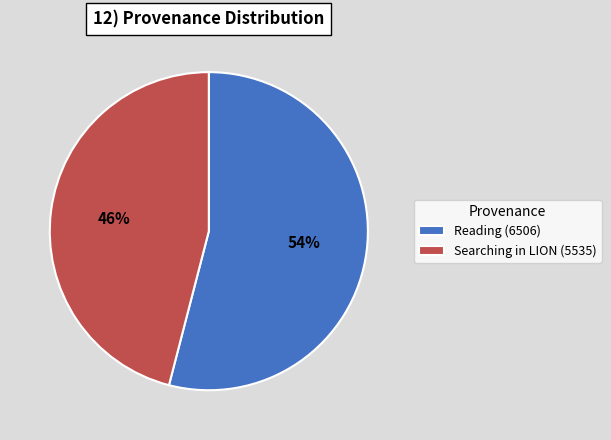

To the nearest percent, what is the difference between the Searching in LION and Reading slice percentages?

8%